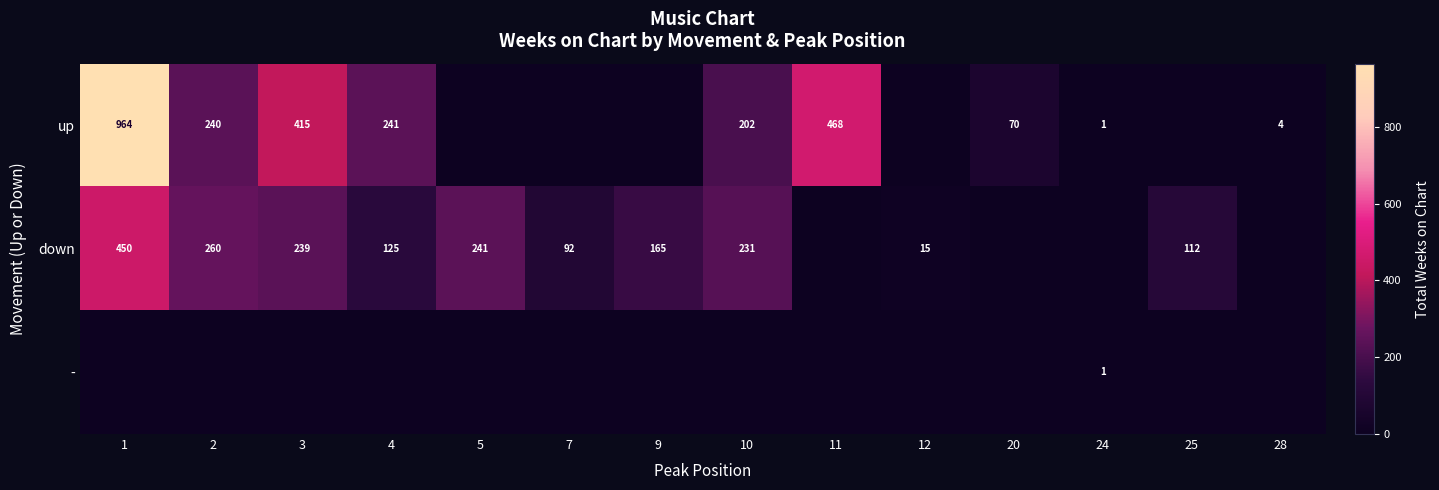

The up series shows 202 at 10. True or false?

True